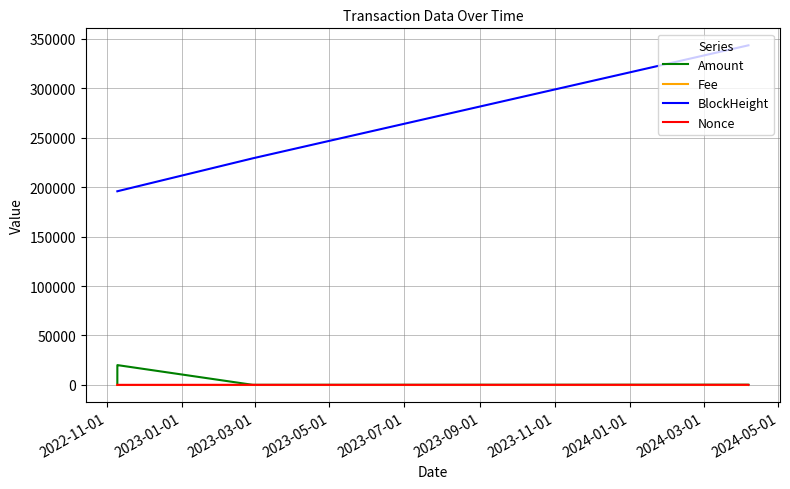

True or false: BlockHeight and Fee intersect in this chart.

False